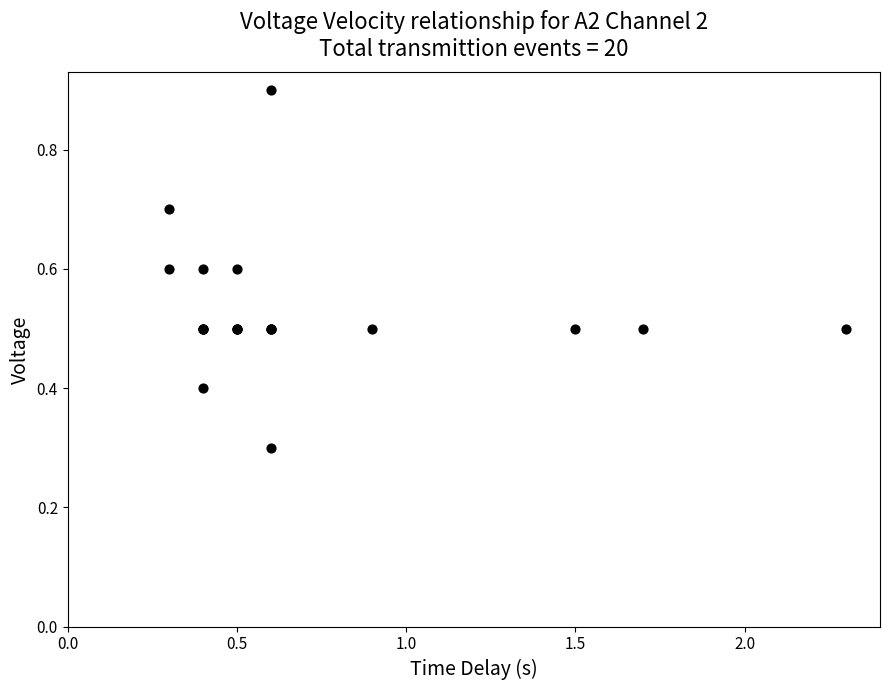

What Y value in the scatter plot is closest to 0?

0.3